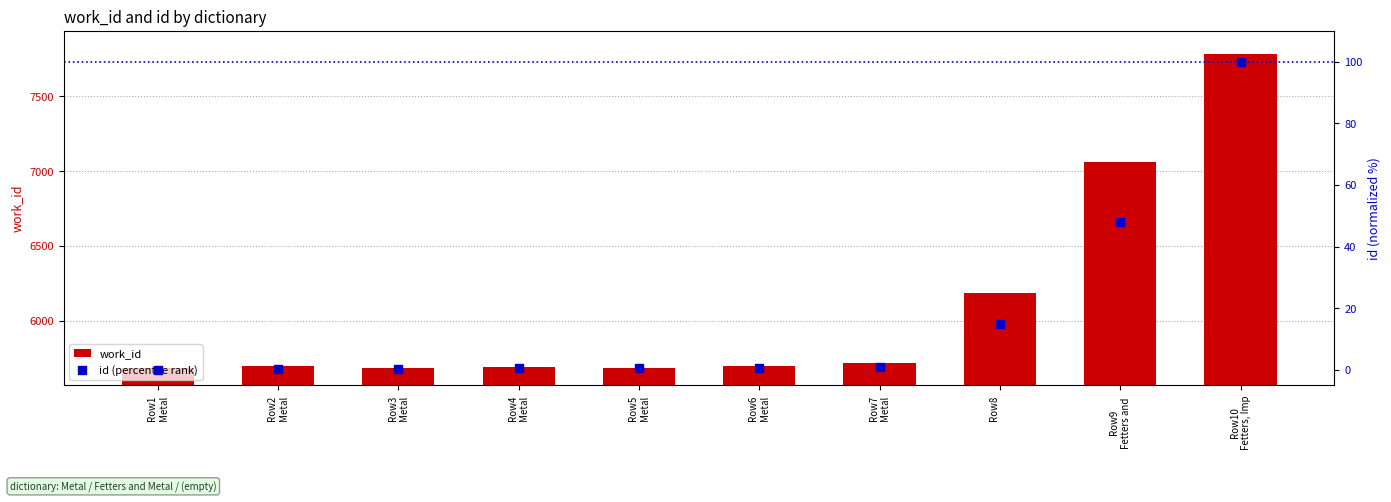

Which series has the largest total across all categories?

work_id